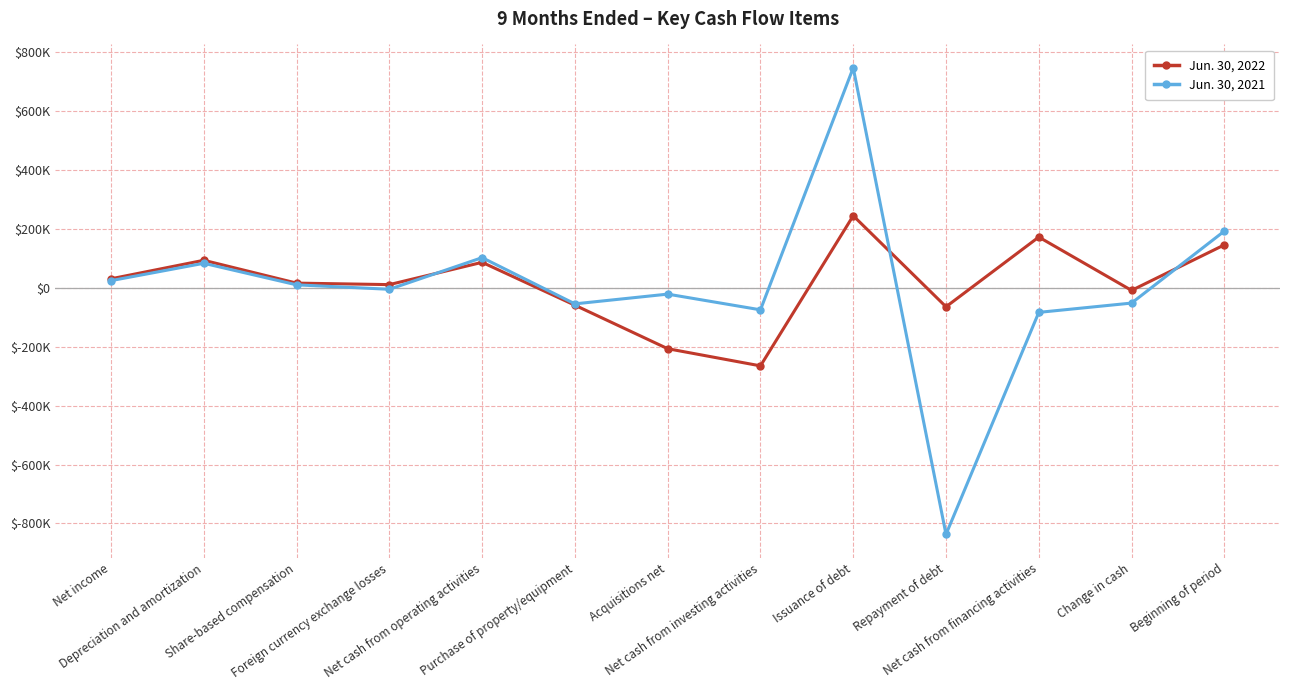

What are all the series names shown in the legend?

Jun. 30, 2022, Jun. 30, 2021